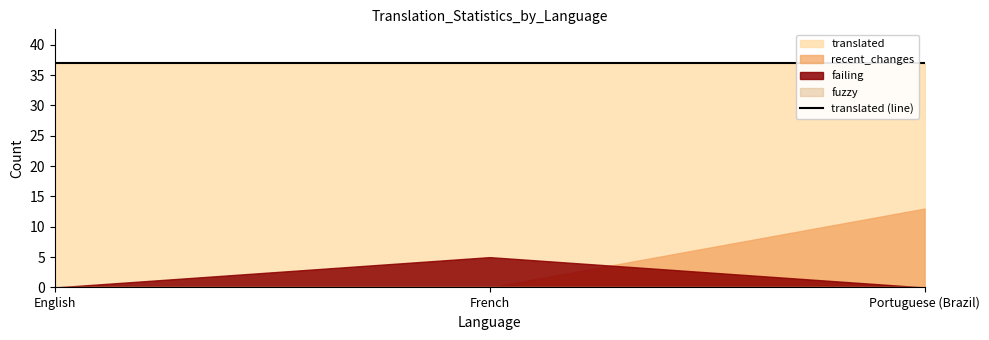

The value of recent_changes at English is 0. True or false?

True